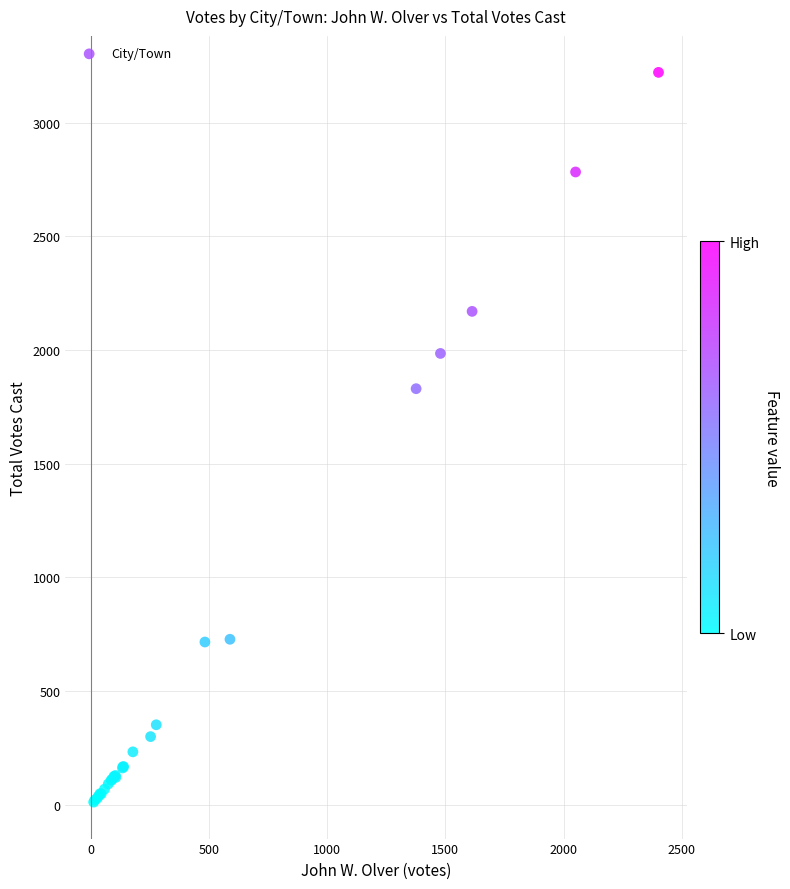

What Y value in the scatter plot is closest to 1616?

1830